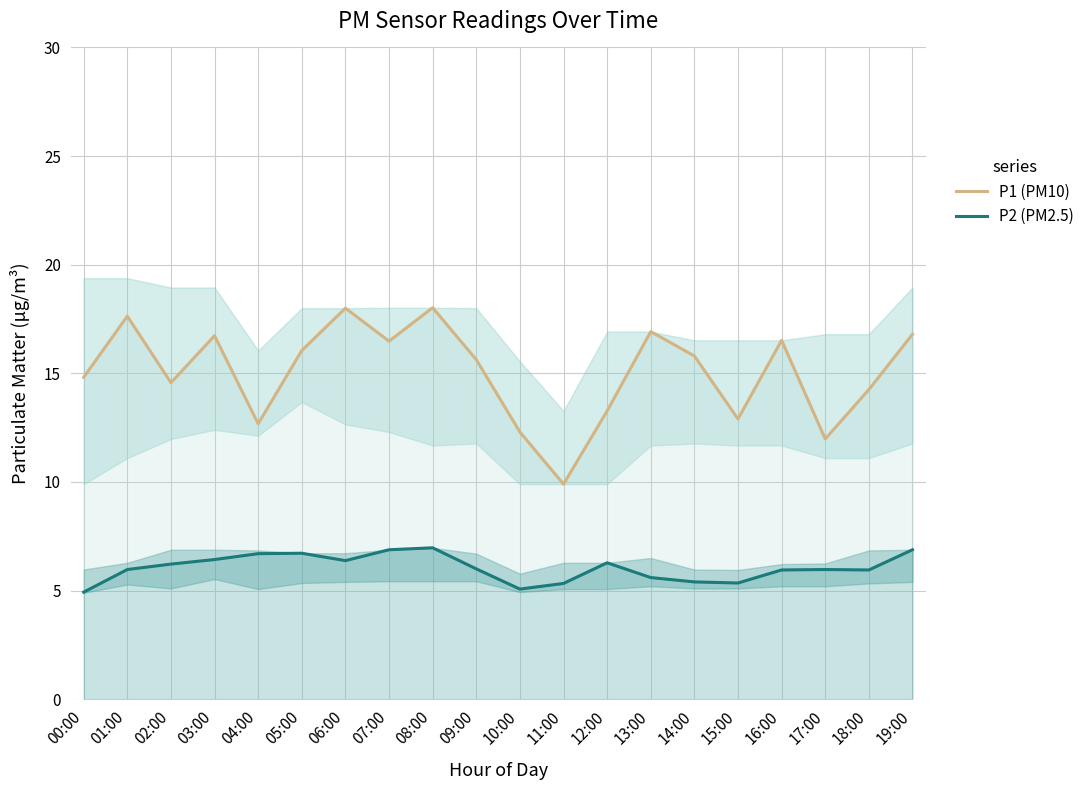

True or false: P1 (PM10) and P2 (PM2.5) cross at least once.

False